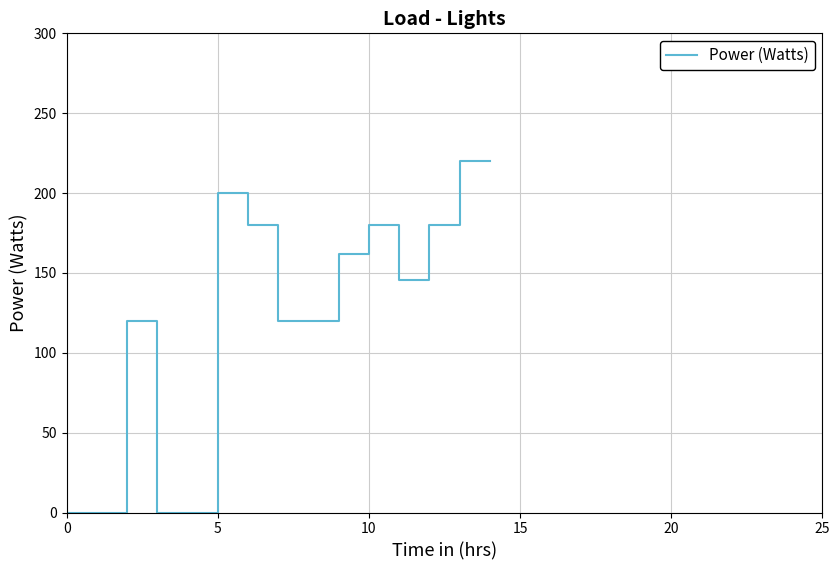

Is this an area chart (filled region under the line)?

No